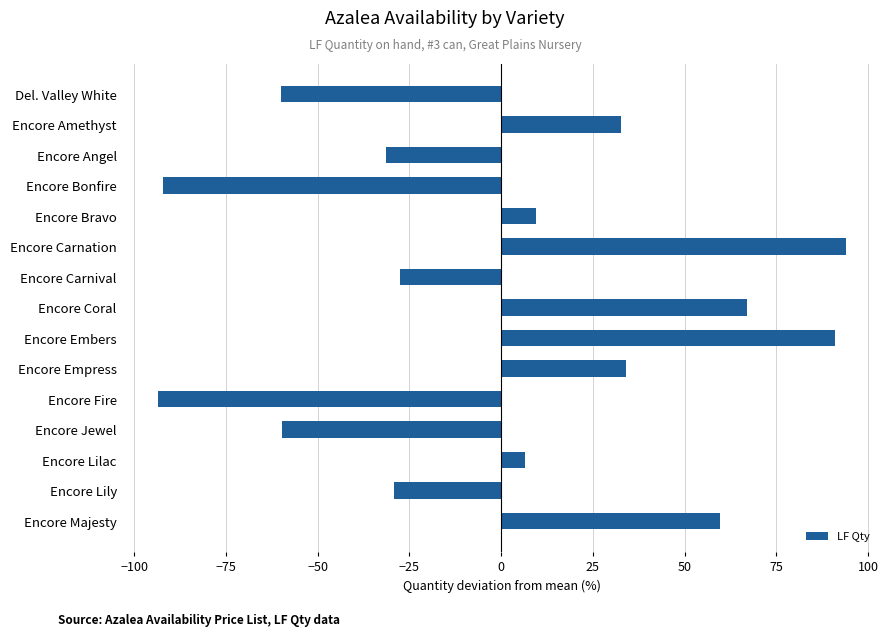

What is the difference between the maximum and minimum values?

187.3